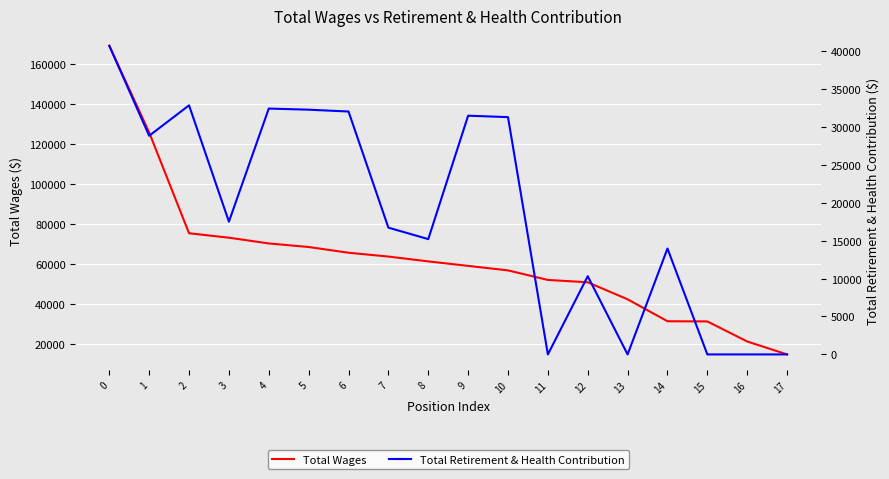

True or false: Total Wages has a value of 16965 at 11.

False